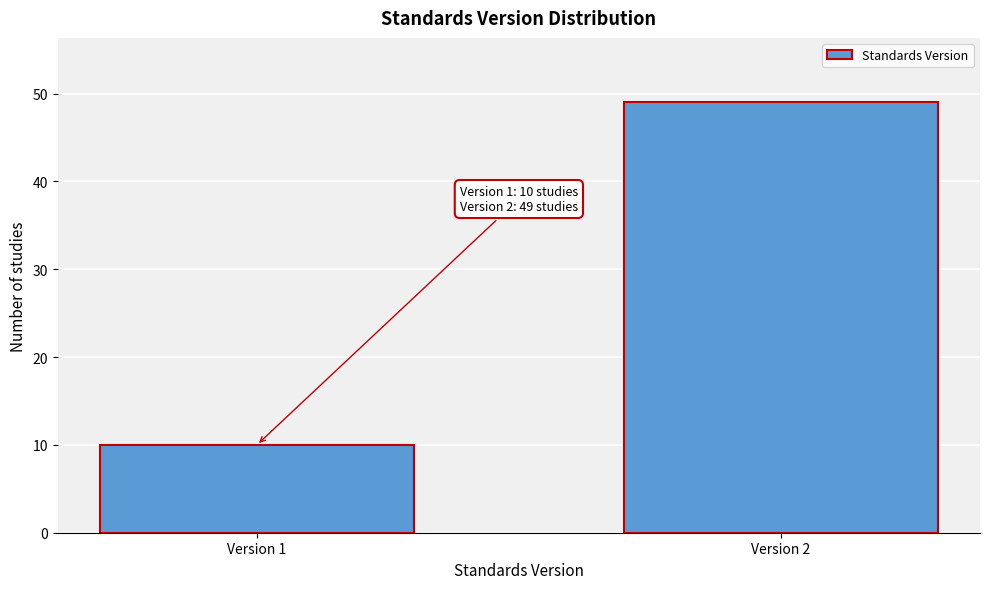

Reading left to right, list all the values displayed in this chart.

10	49